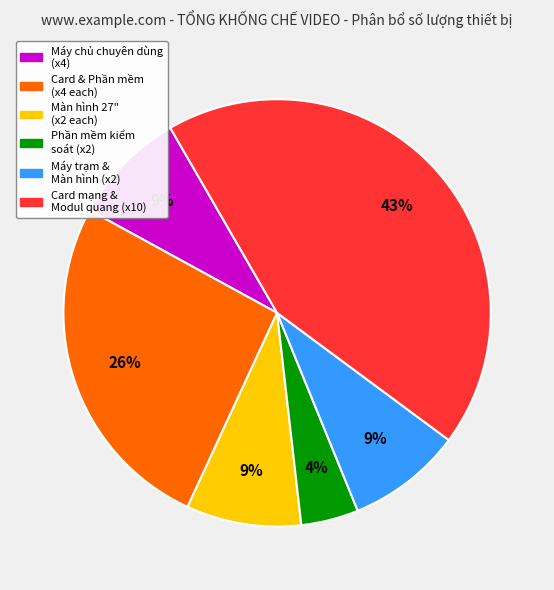

How many segments does this pie chart have?

6